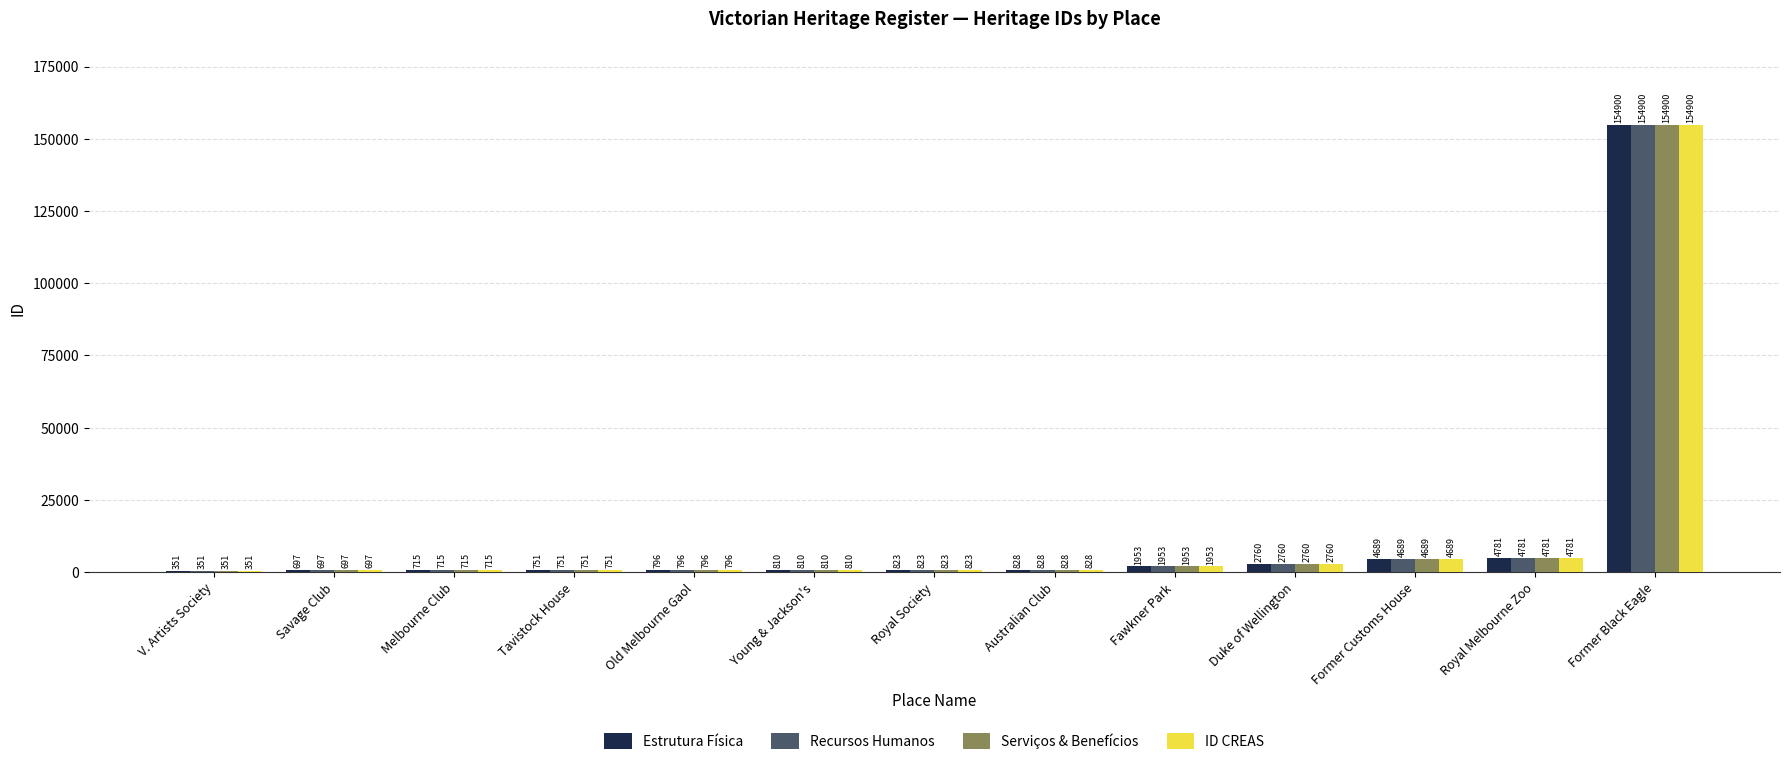

What is the greatest value displayed?

154900